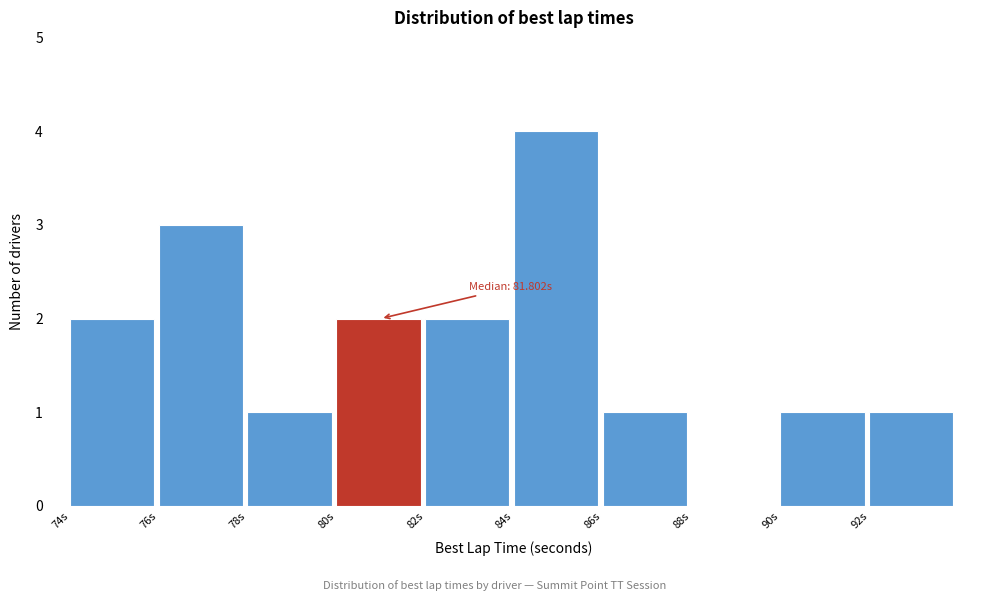

Over which range of the x-axis is the bar tallest?

84 to 86